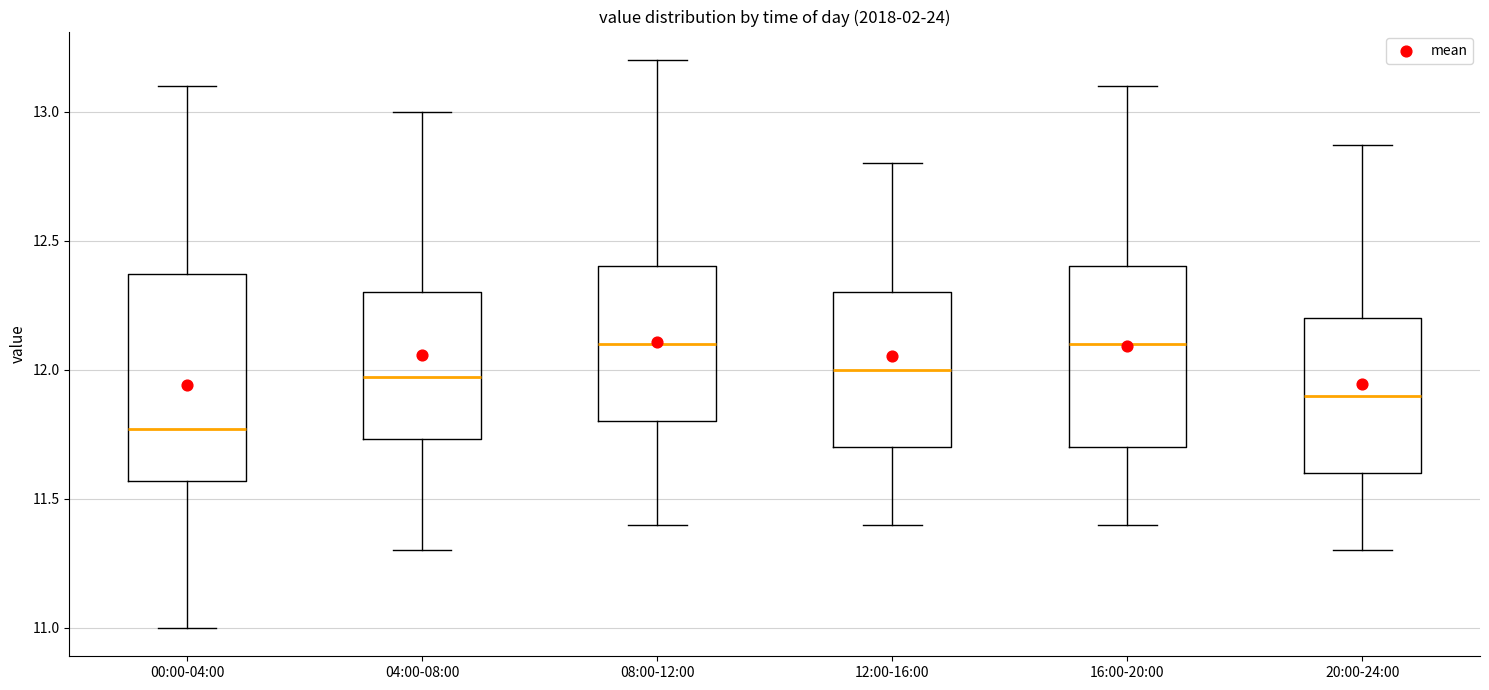

Which box is the tallest, from its lower edge to its upper edge?

00:00-04:00